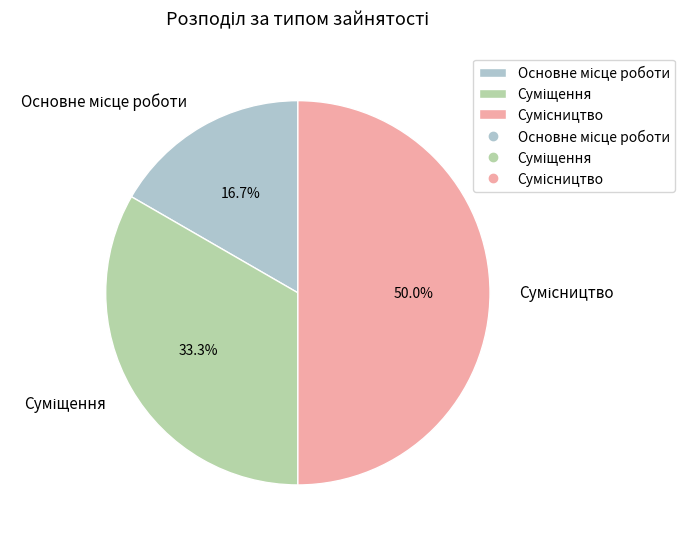

Count the number of slices in the pie.

3